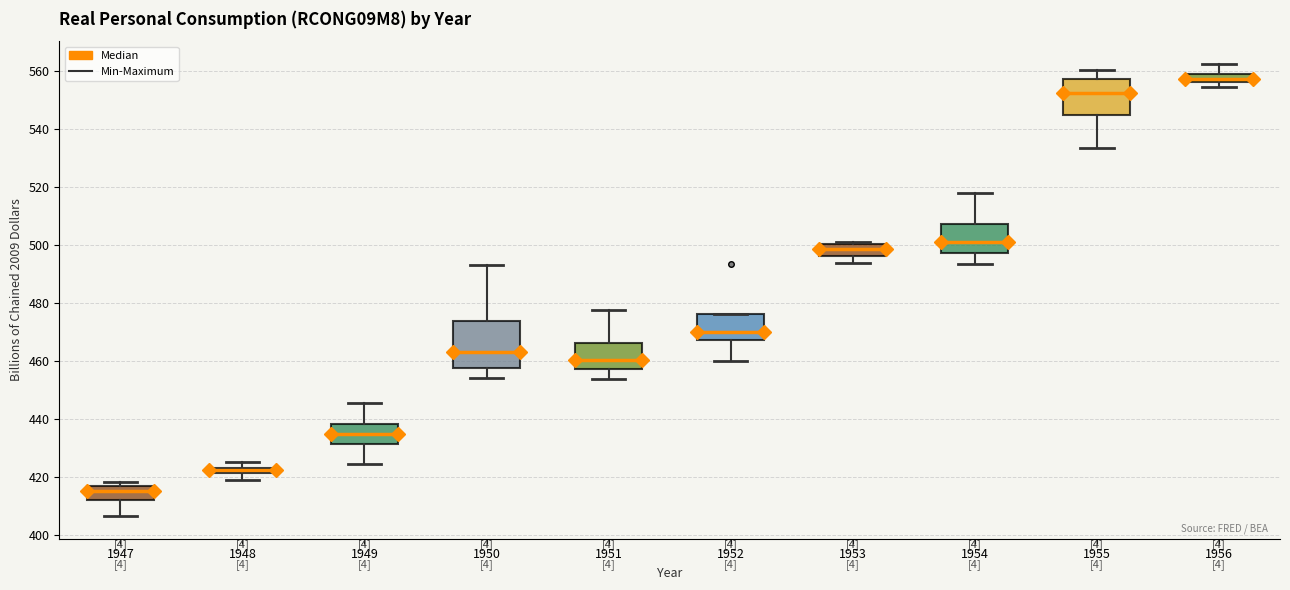

Where is the lower edge of the box at x = 1952 on the y-axis? The values are not printed on the chart, so give them approximately, as read against the axis.

468